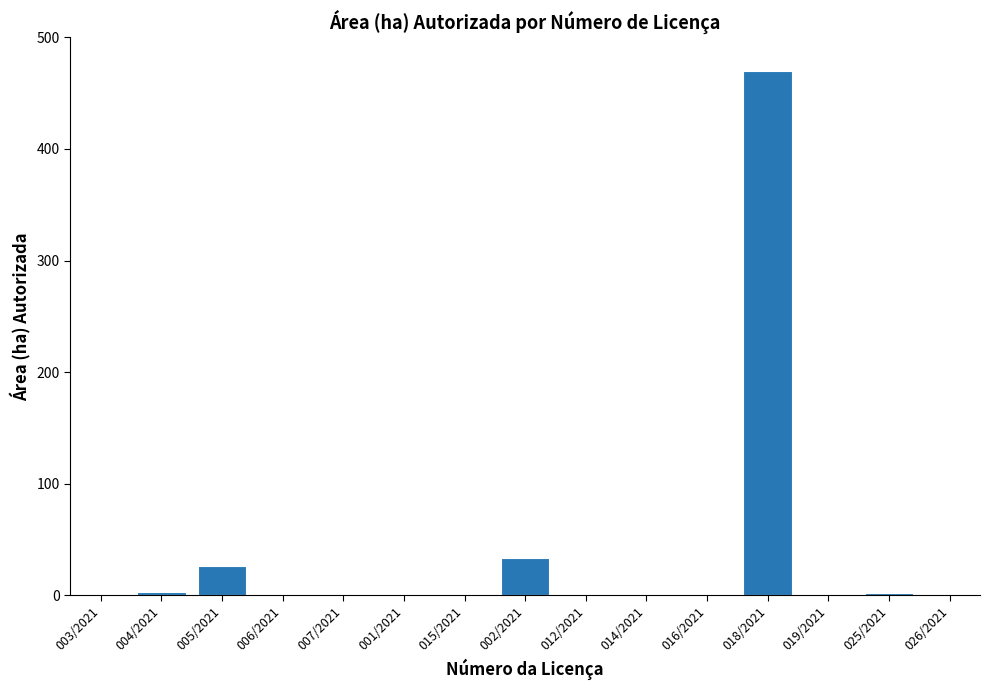

Which category has the highest value across all series?

018/2021